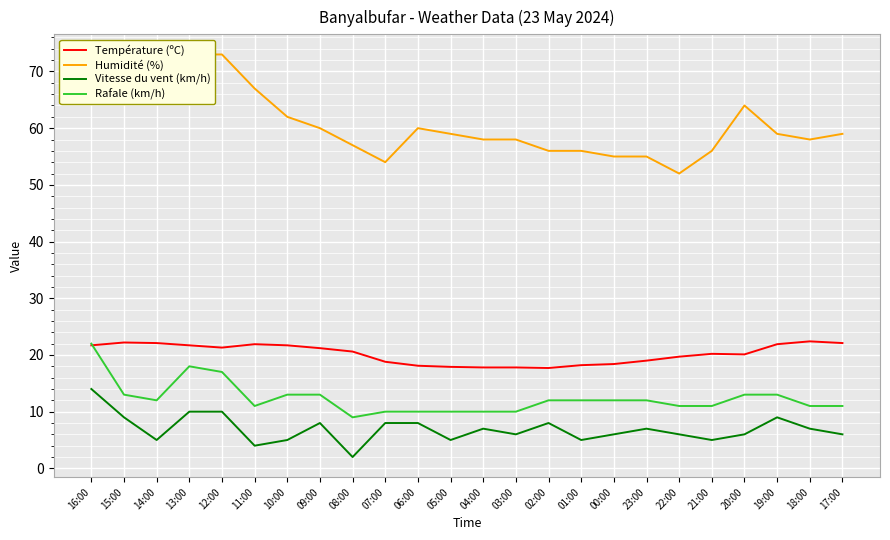

True or false: Vitesse du vent (km/h) and Humidité (%) intersect in this chart.

False